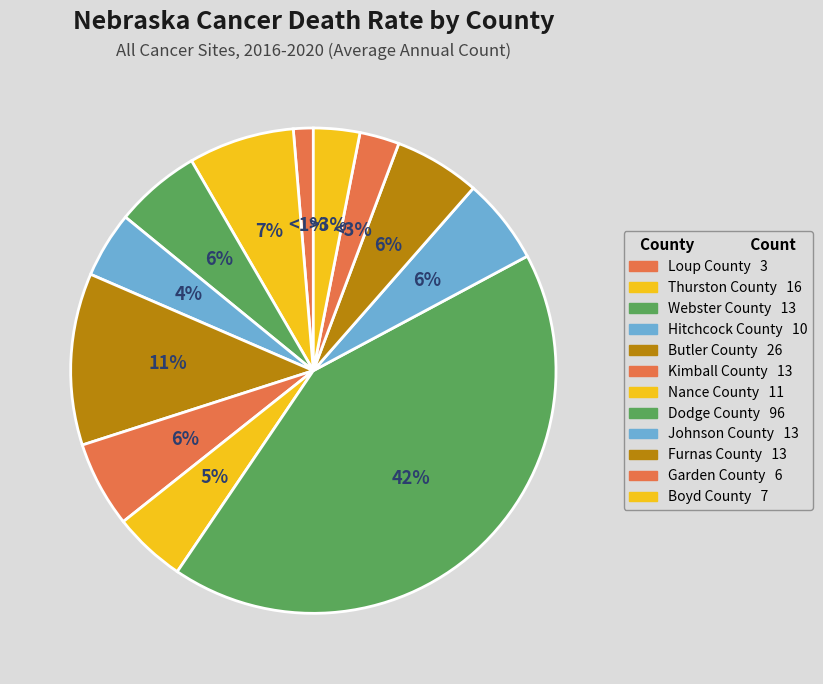

Which slice is the smallest?

Loup County